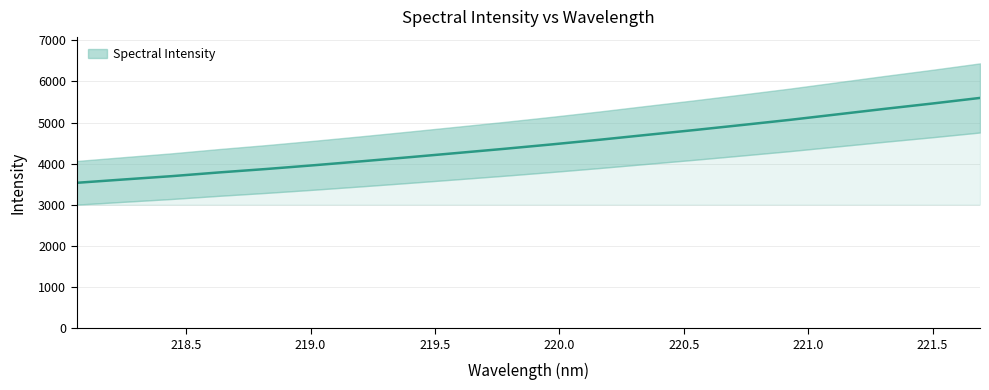

How many lines are shown in the chart?

1